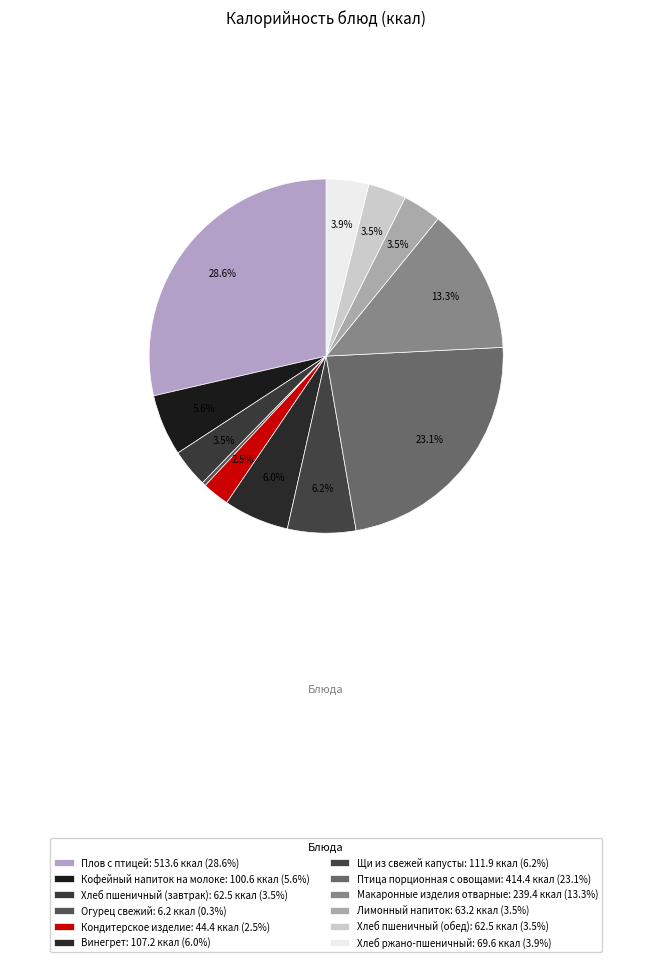

To the nearest percent, what is the difference between the Птица порционная с овощами and Хлеб пшеничный (завтрак) slice percentages?

20%